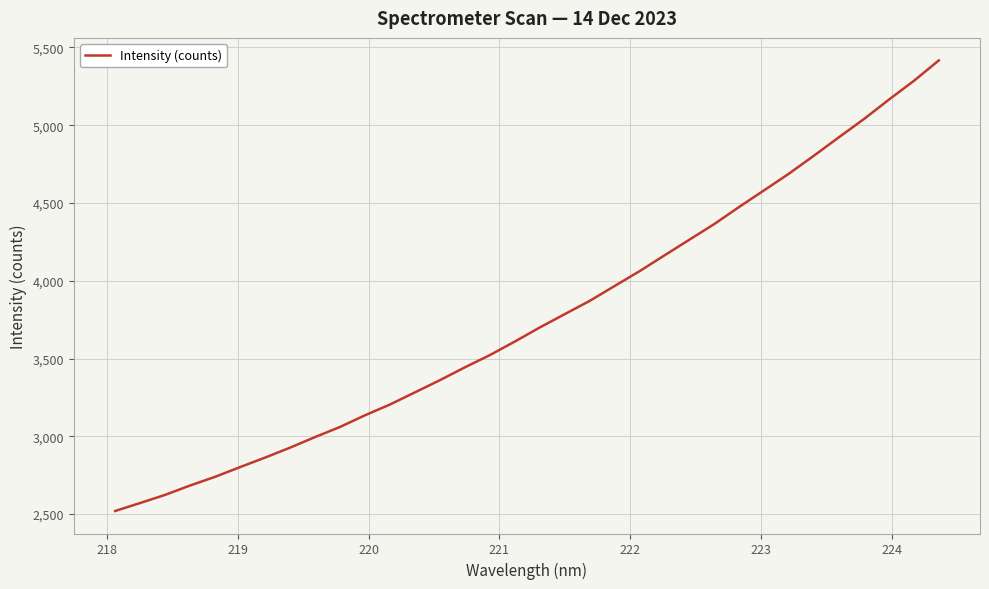

What is the difference between the maximum and minimum values?

2896.6